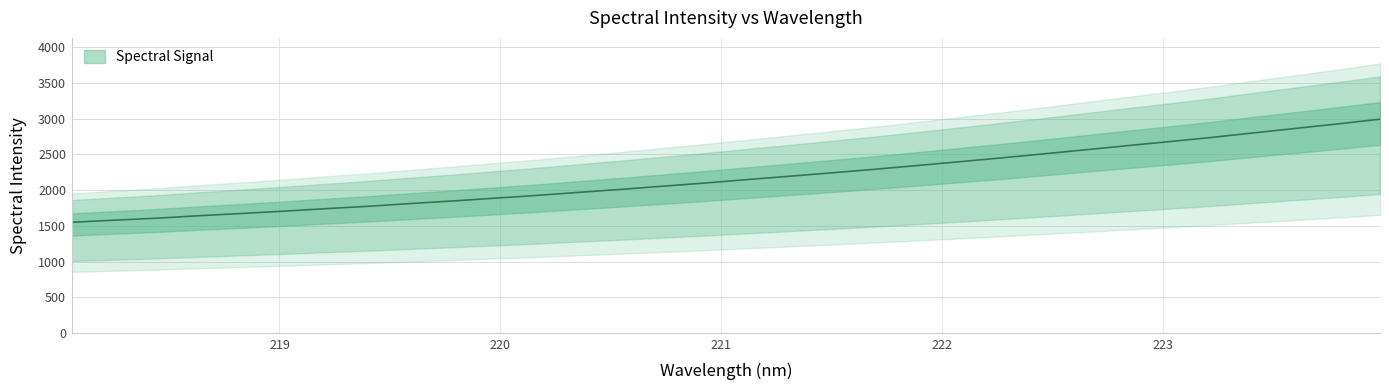

What is the difference between the maximum and minimum values?

1441.2